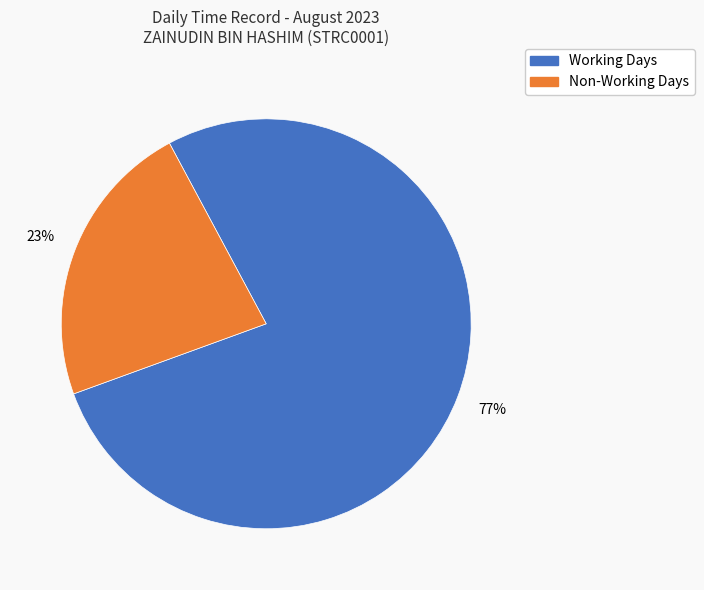

How many slices are in this pie chart?

2